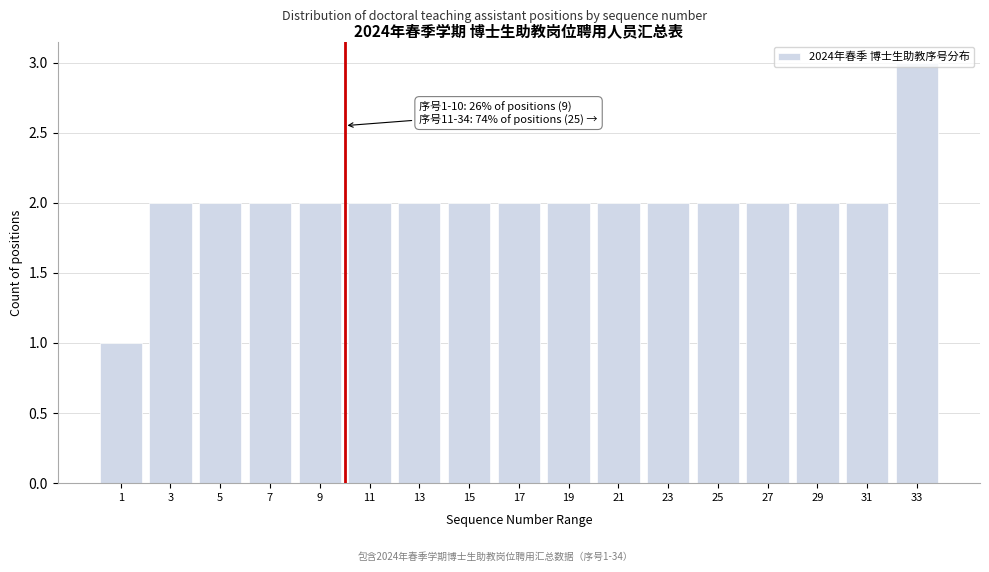

What is the ratio of the value at 33 to the value at 23?

1.5